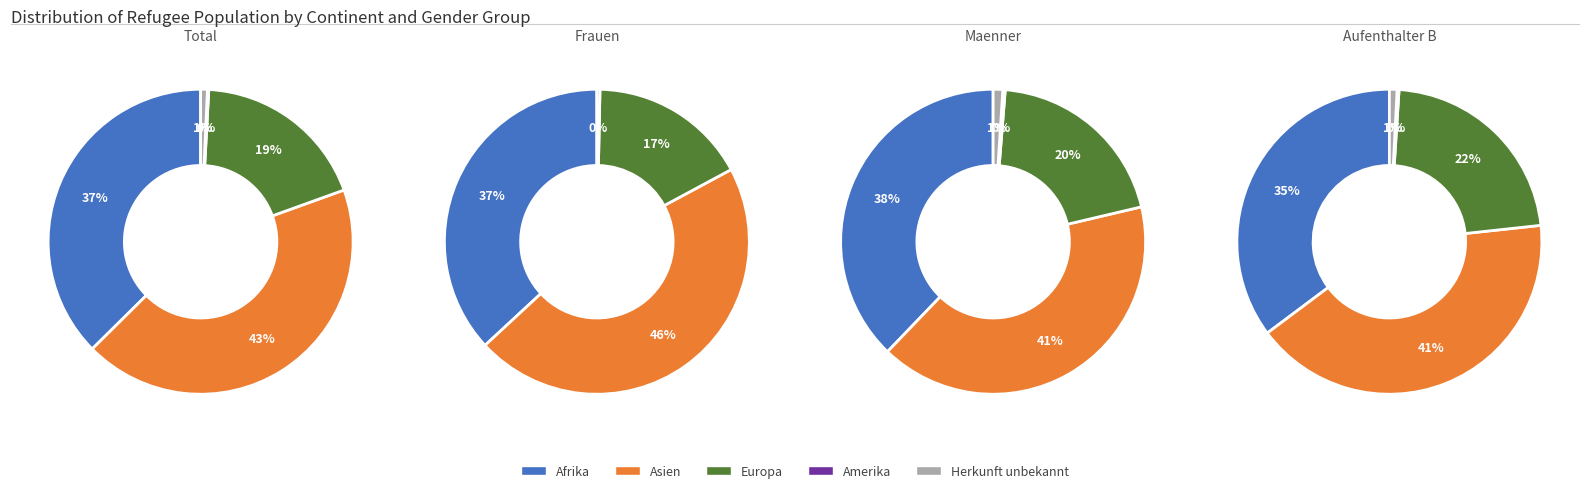

To the nearest percent, what is the difference between the largest and smallest slice percentages?

28%